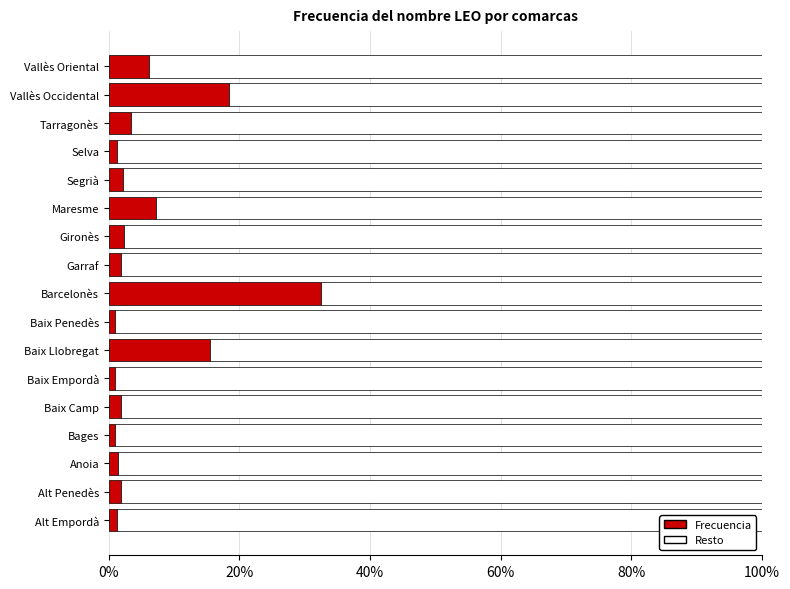

What is the highest value of the Frecuencia series?

32.5